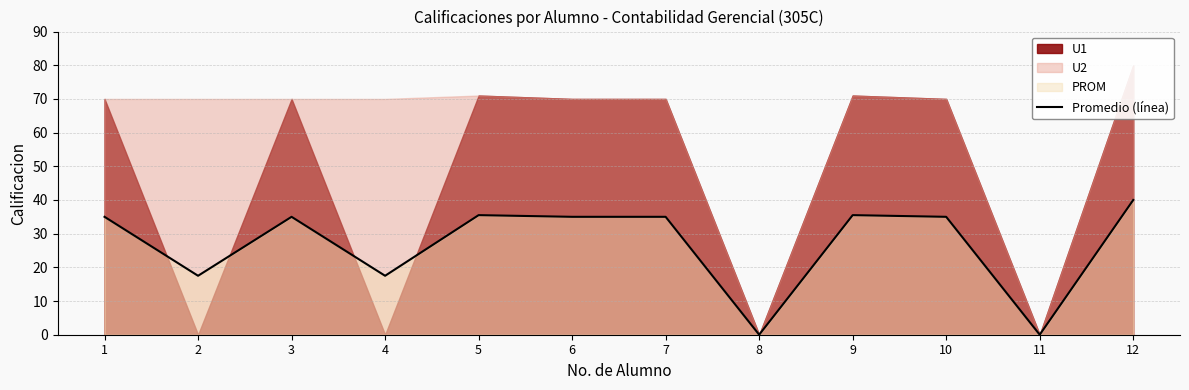

Rank the categories by value from lowest to highest.

8, 11, 2, 4, 1, 3, 6, 7, 10, 5, 9, 12